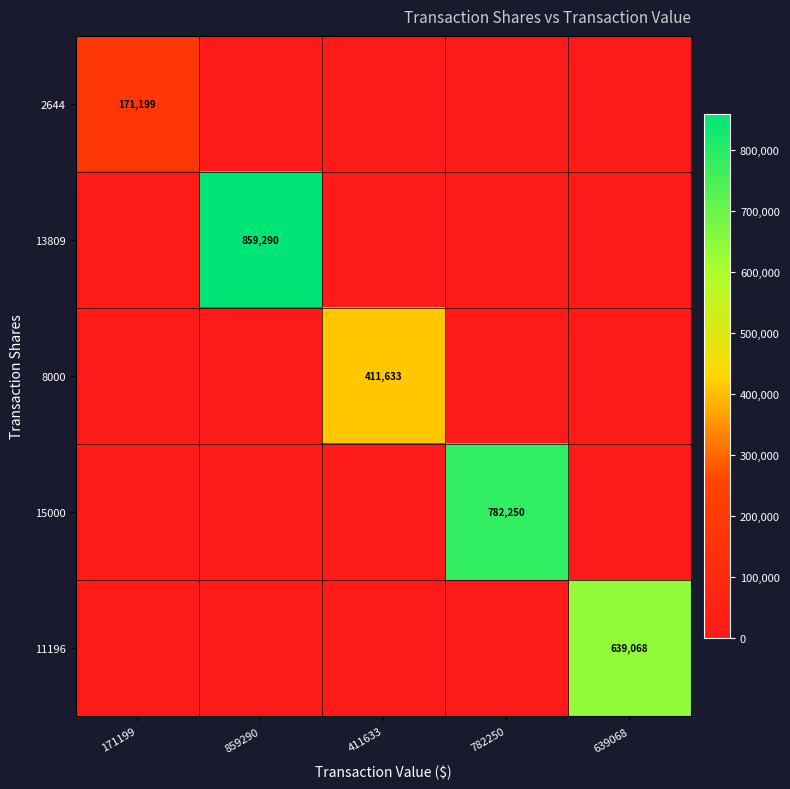

List the labels in order of 2644 value, largest first.

171199, 859290, 411633, 782250, 639068